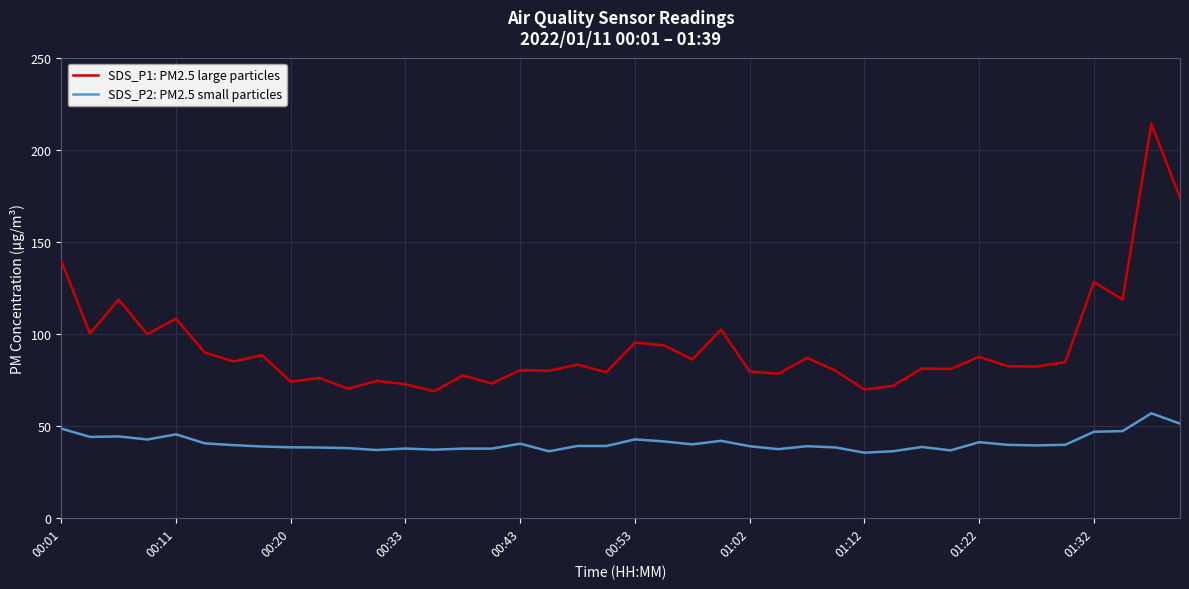

Which series has the widest spread of values?

SDS_P1: PM2.5 large particles